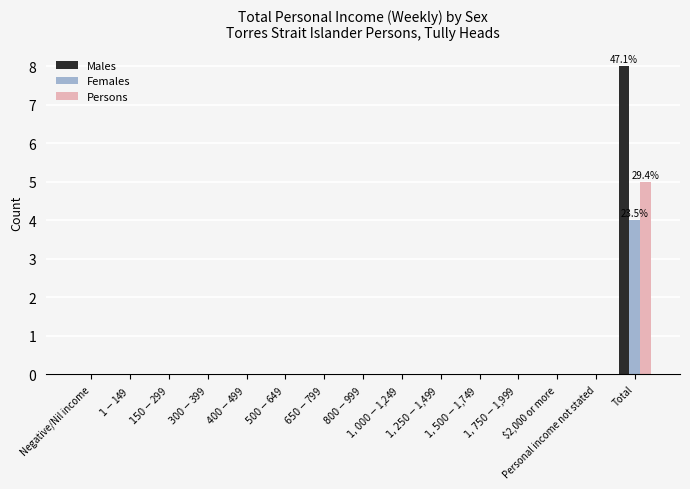

The value of Males at $400-$499 is -4. True or false?

False